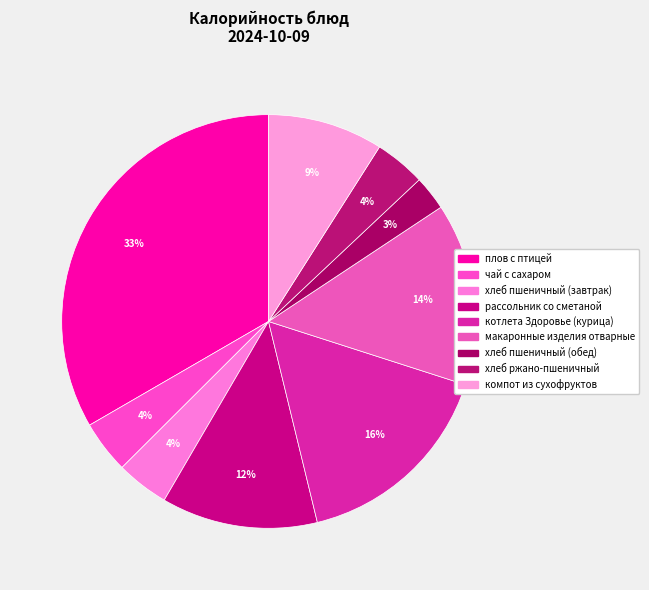

What percentage is the хлеб пшеничный (обед) slice, to the nearest percent?

3%